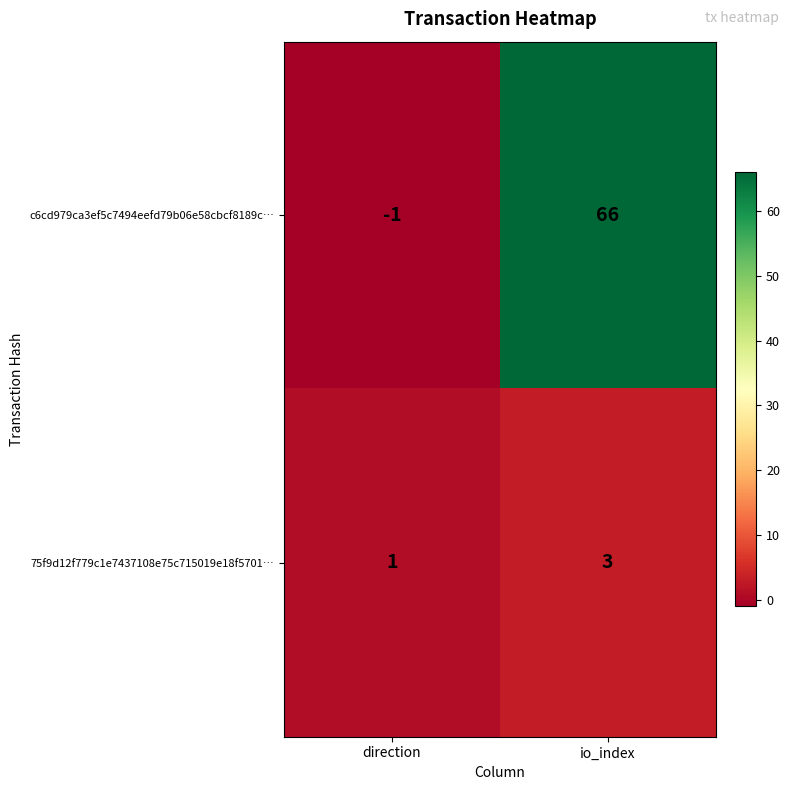

Where is c6cd979ca3ef5c7494eefd79b06e58cbcf8189c… nearest to the value 32?

direction